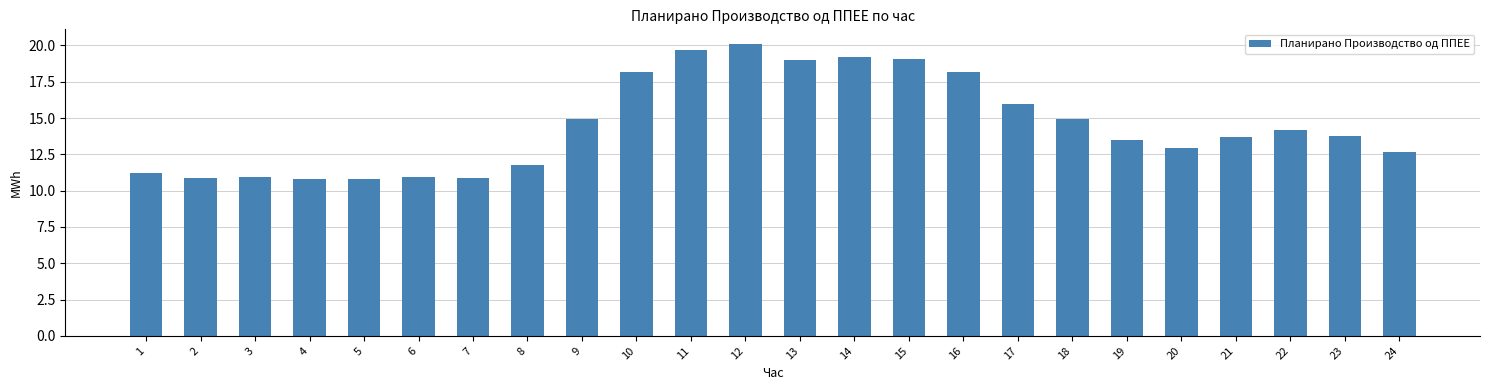

Approximately how many times larger is the value at 8 compared to 14?

0.6